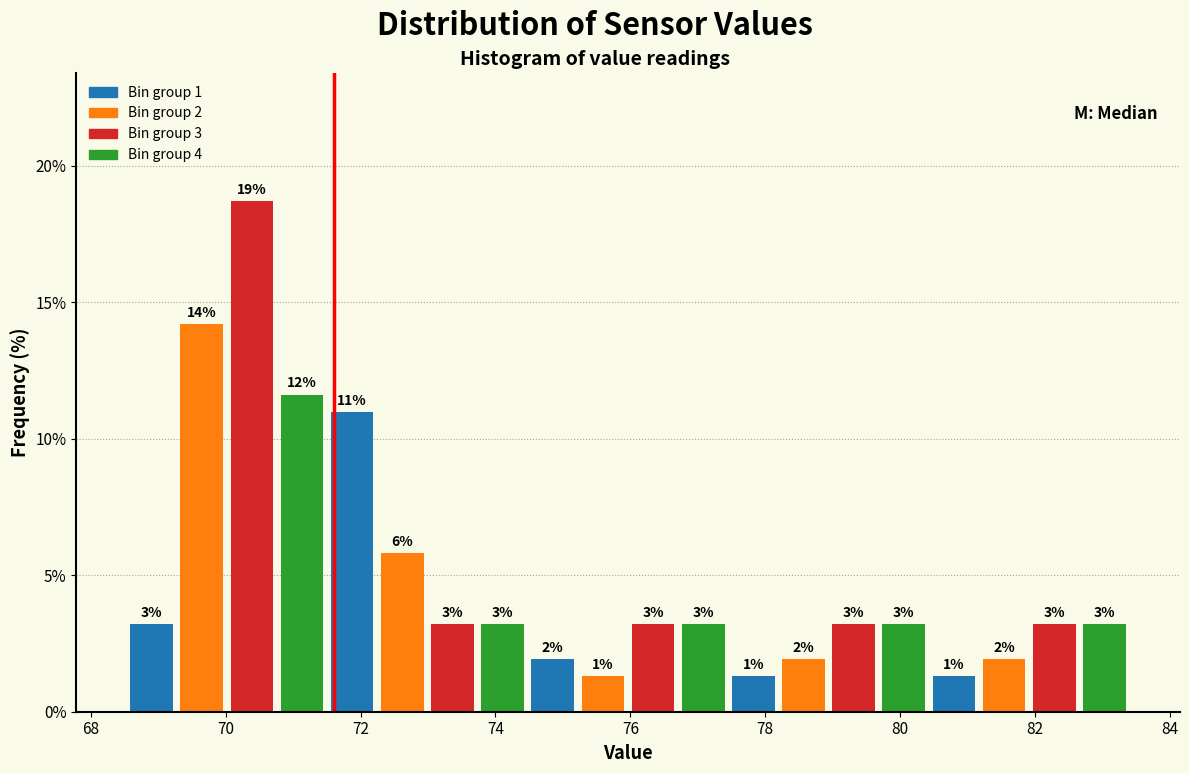

Read against the x-axis, roughly where is the centre of the tallest bar?

70.4